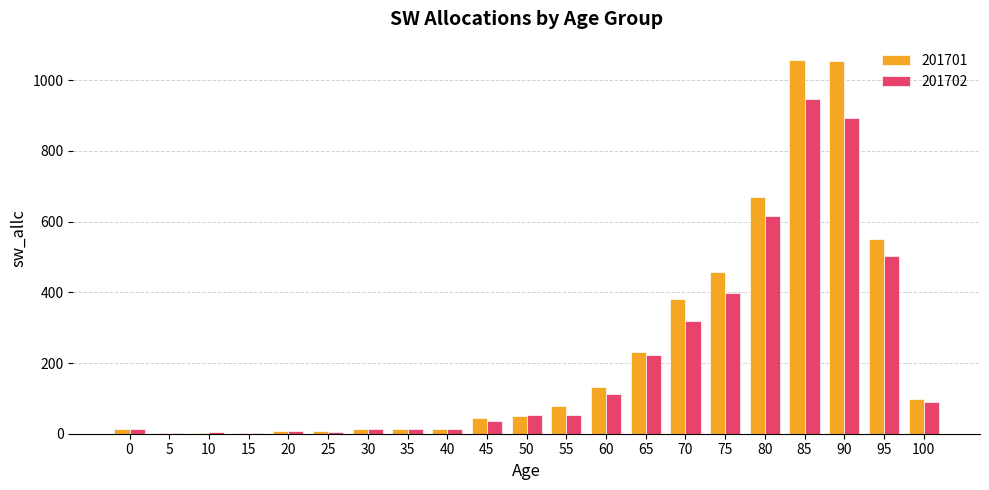

At which category is the sum across all series the highest?

85